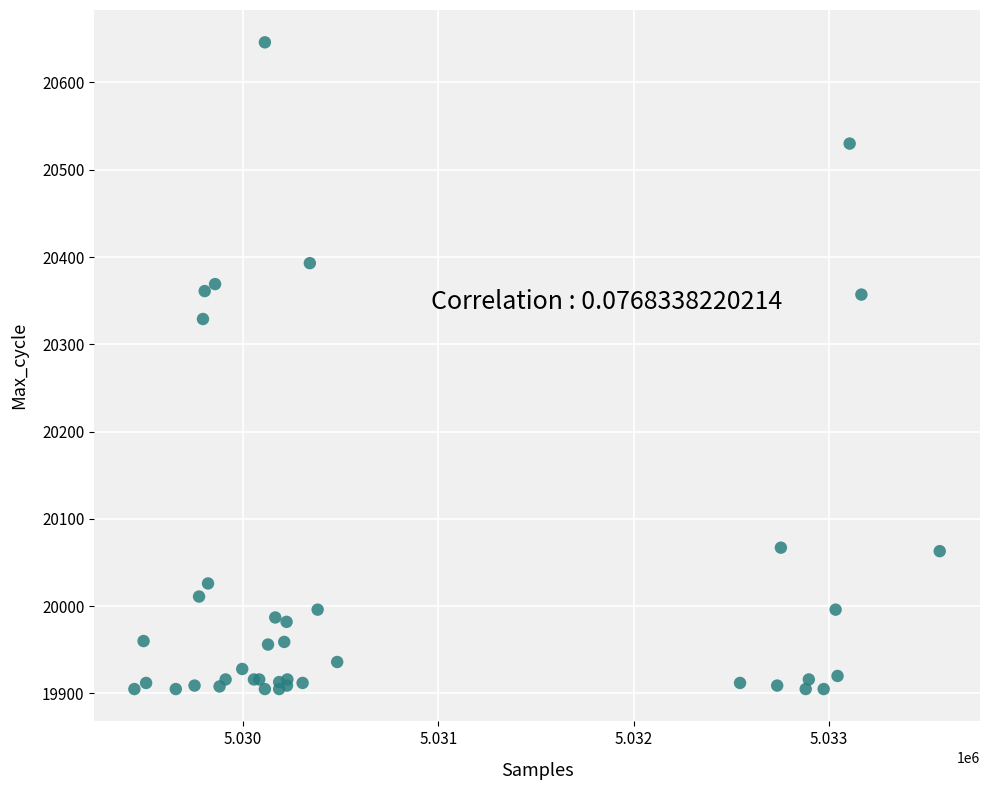

What Y value in the scatter plot is closest to 20275?

20329